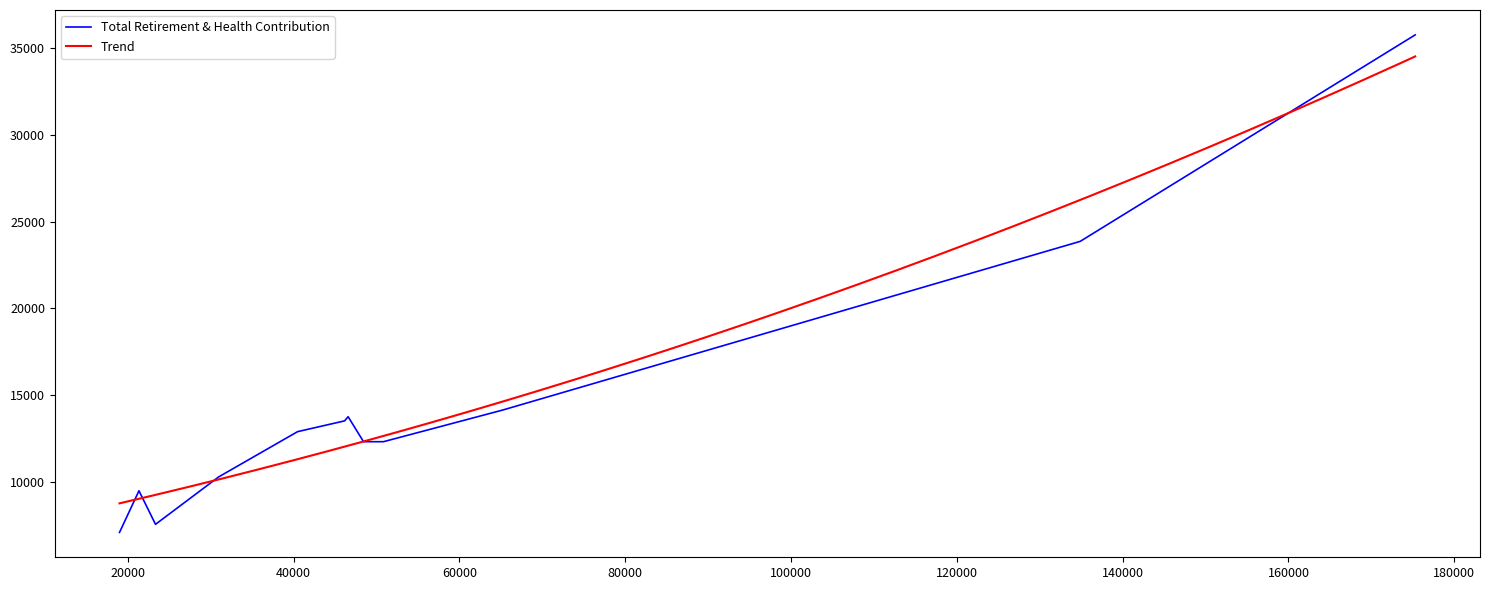

What is the average value?

14417